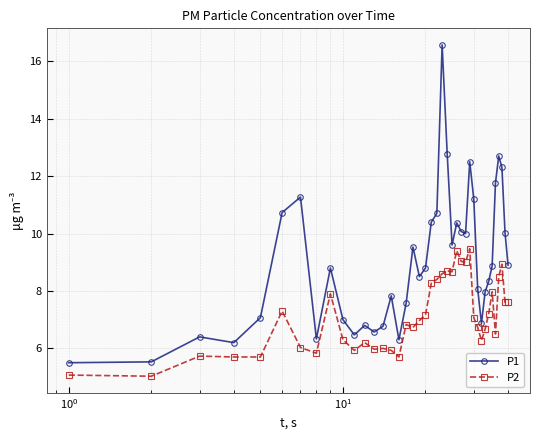

Which series has the largest total across all categories?

P1